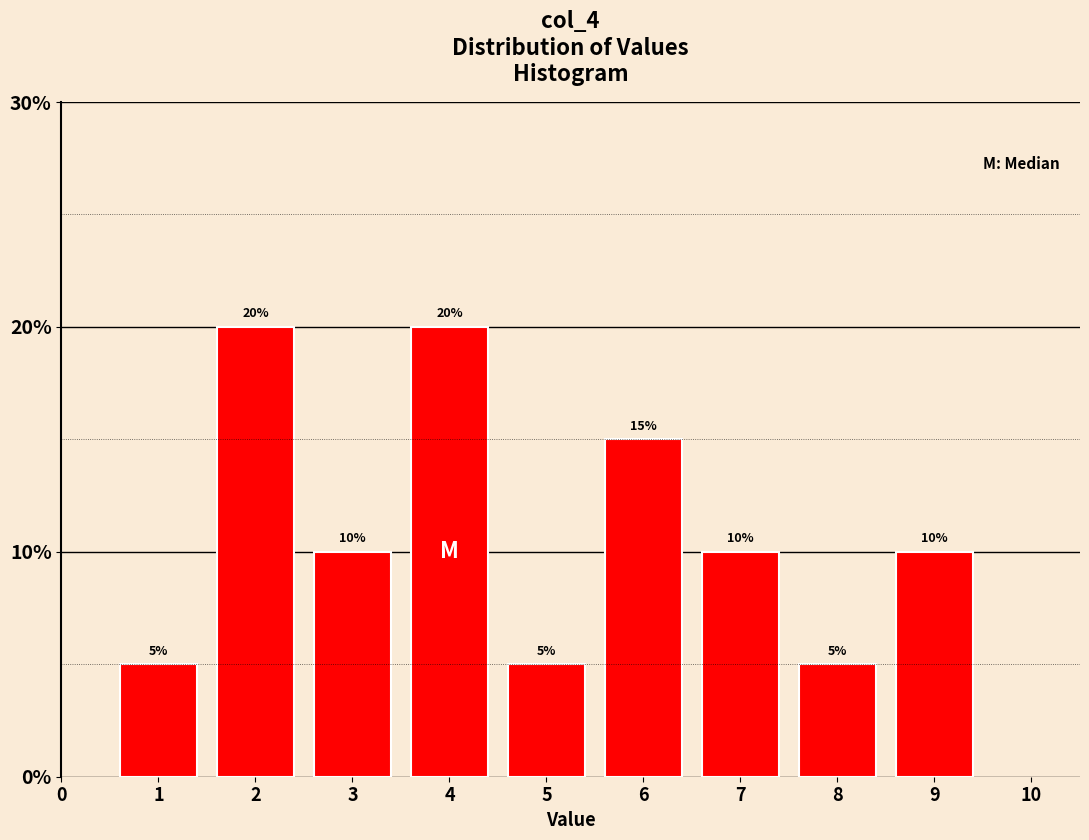

Reading left to right, transcribe all the data shown in this chart.

5	20	10	20	5	15	10	5	10